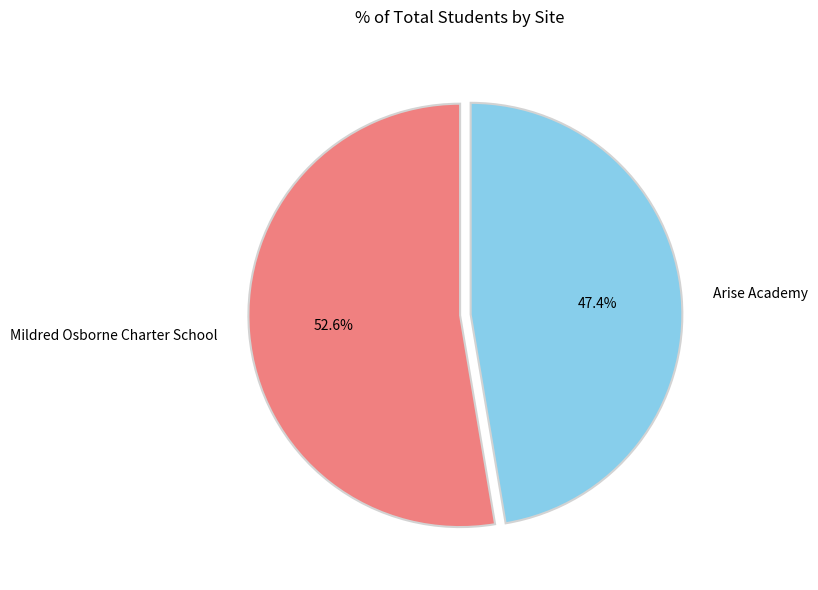

Which has a higher value, Arise Academy or Mildred Osborne Charter School?

Mildred Osborne Charter School